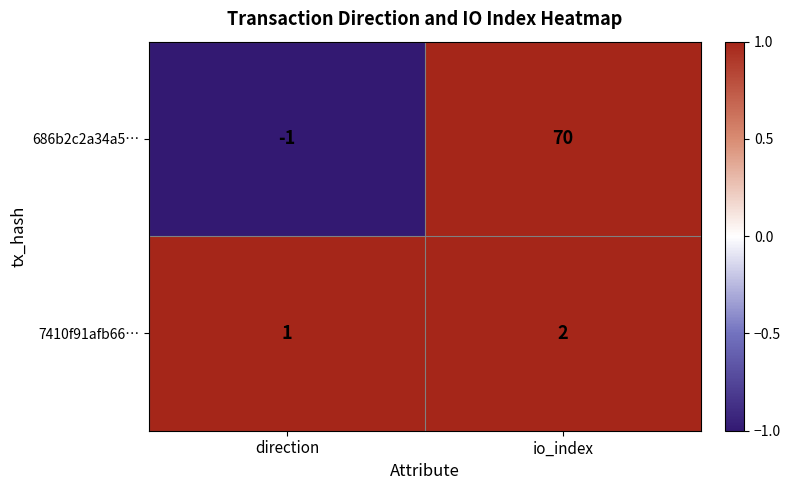

The 7410f91afb66… series shows 0 at direction. True or false?

False